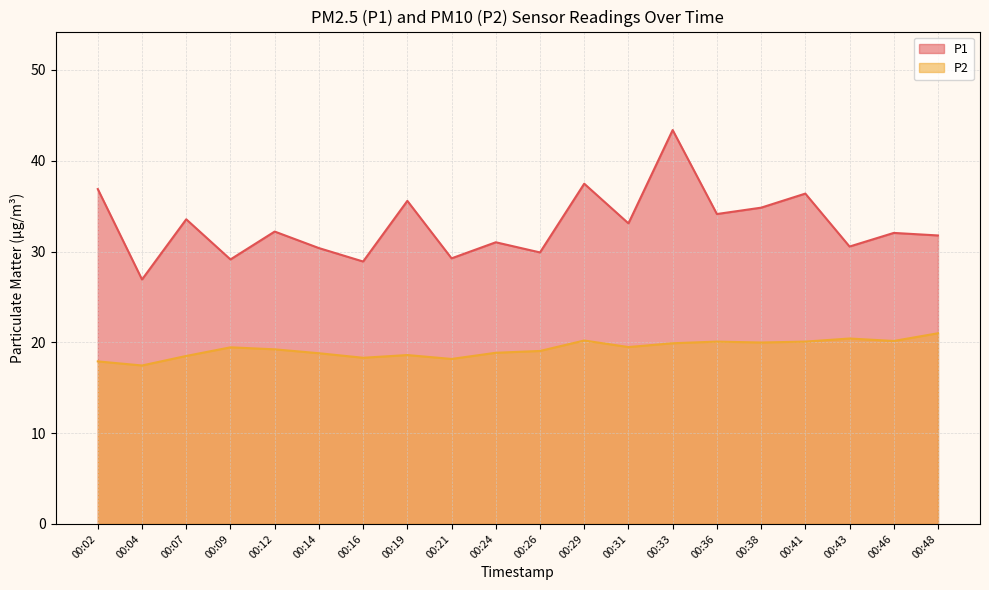

What is the value of the P2 point at the 17th from the left?

20.1